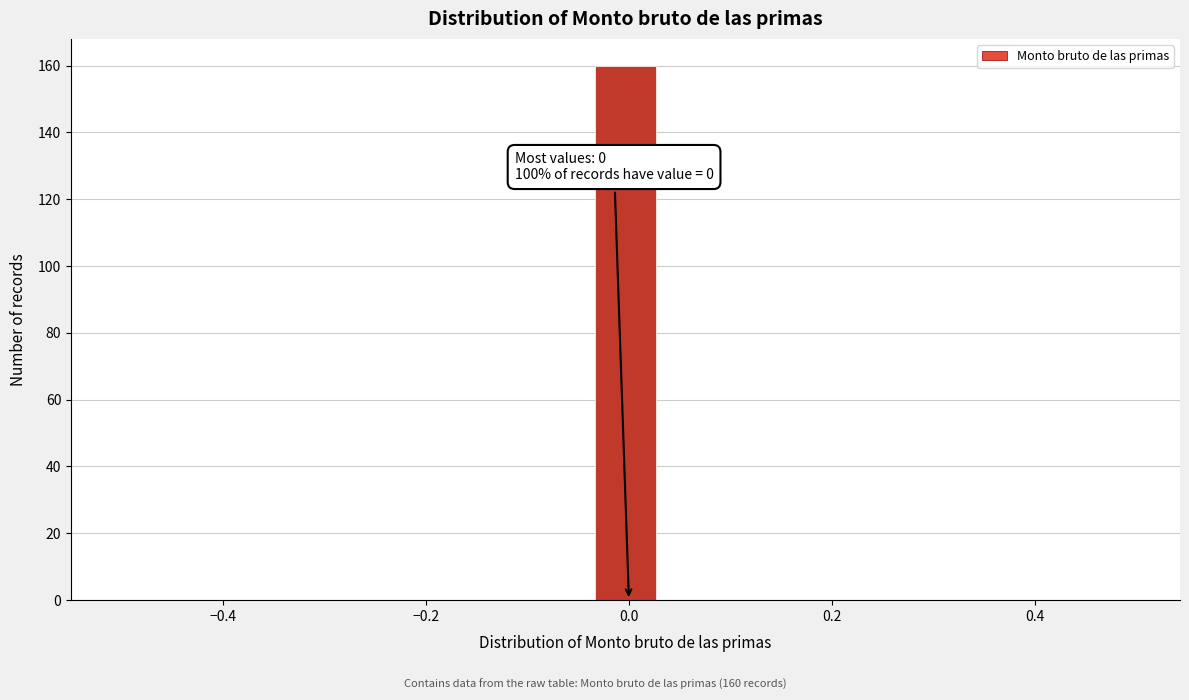

Read against the x-axis, roughly where is the centre of the tallest bar?

0.00